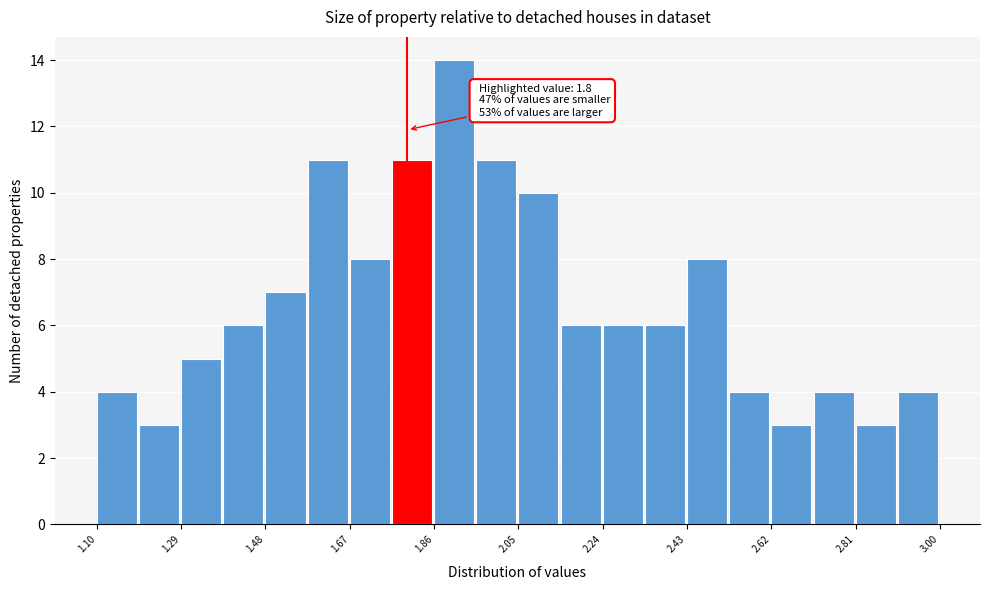

Which range on the x-axis has the tallest bar?

1.860 to 1.955